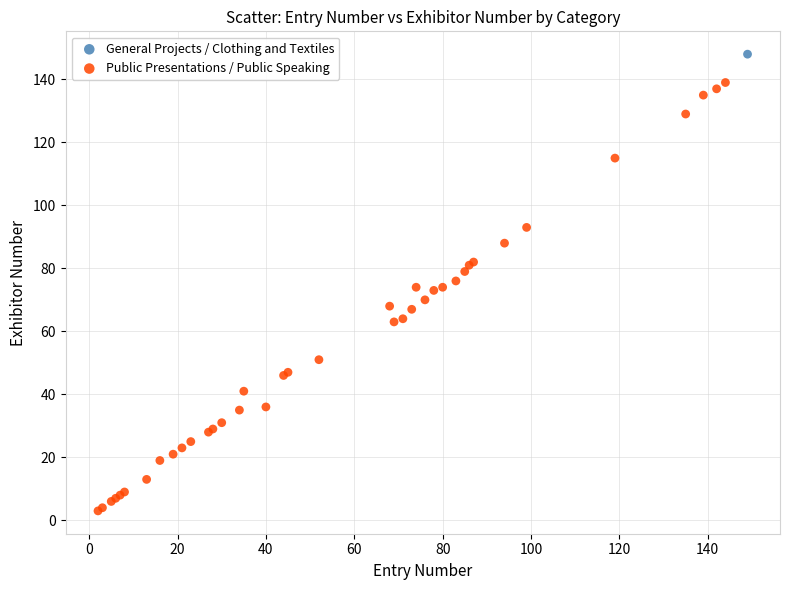

What are all the series names shown in the legend?

General Projects / Clothing and Textiles, Public Presentations / Public Speaking